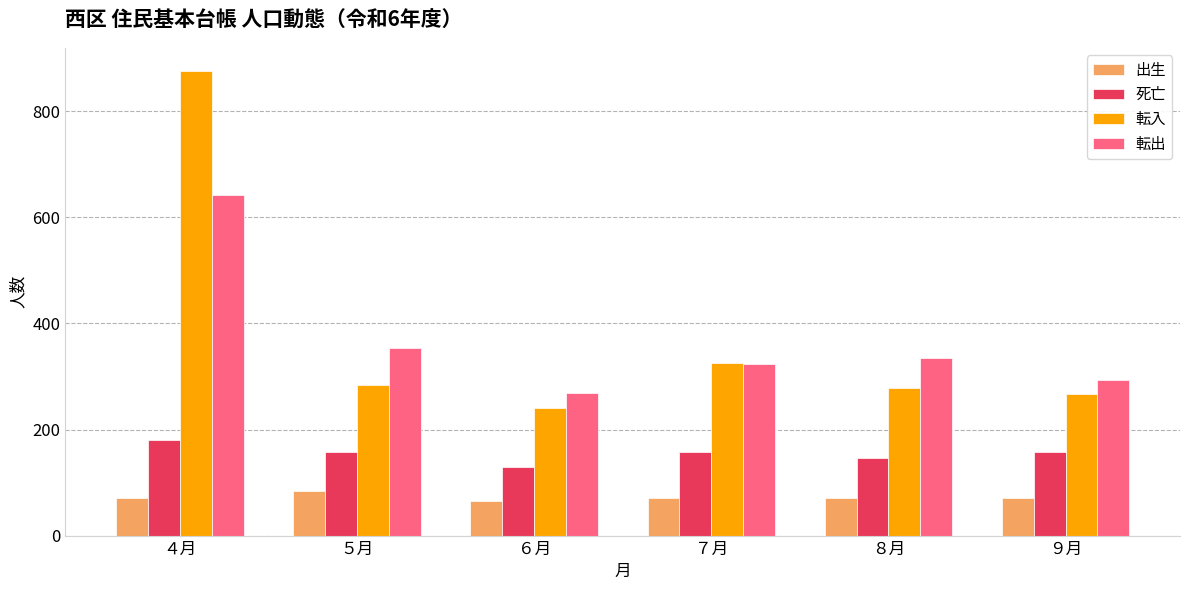

What is the average value of the 出生 series?

72